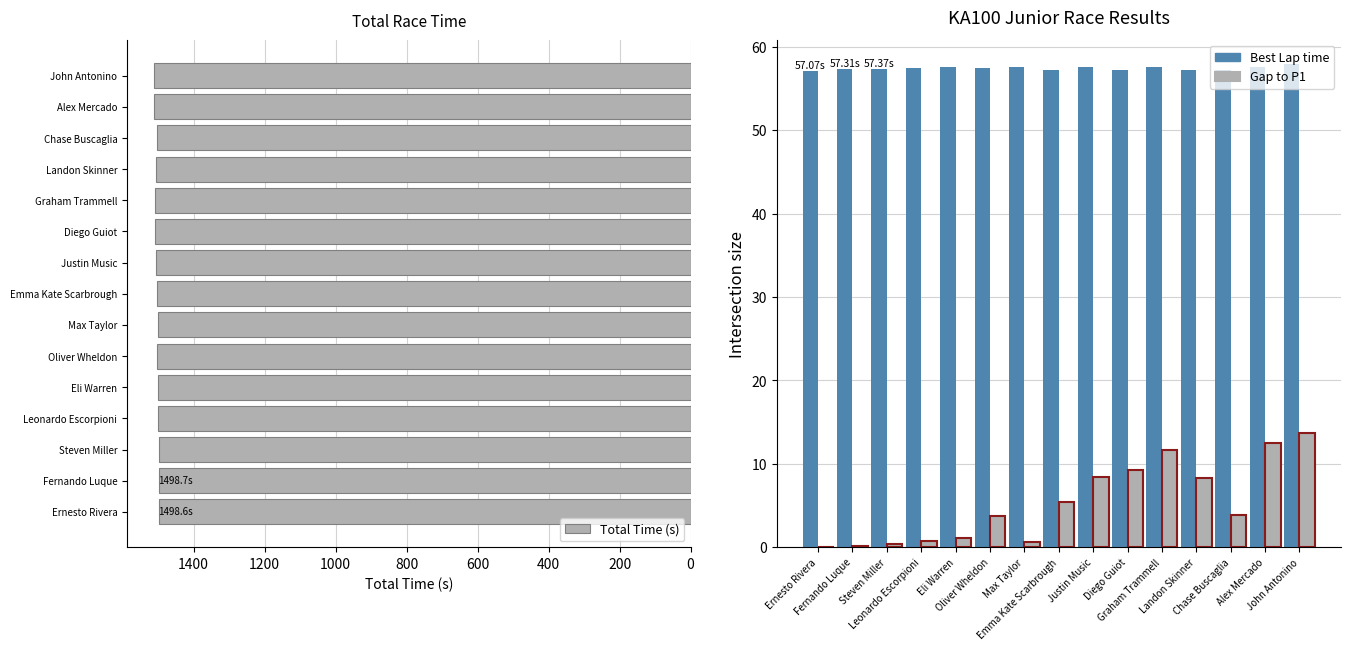

How many bars are there in total?

45